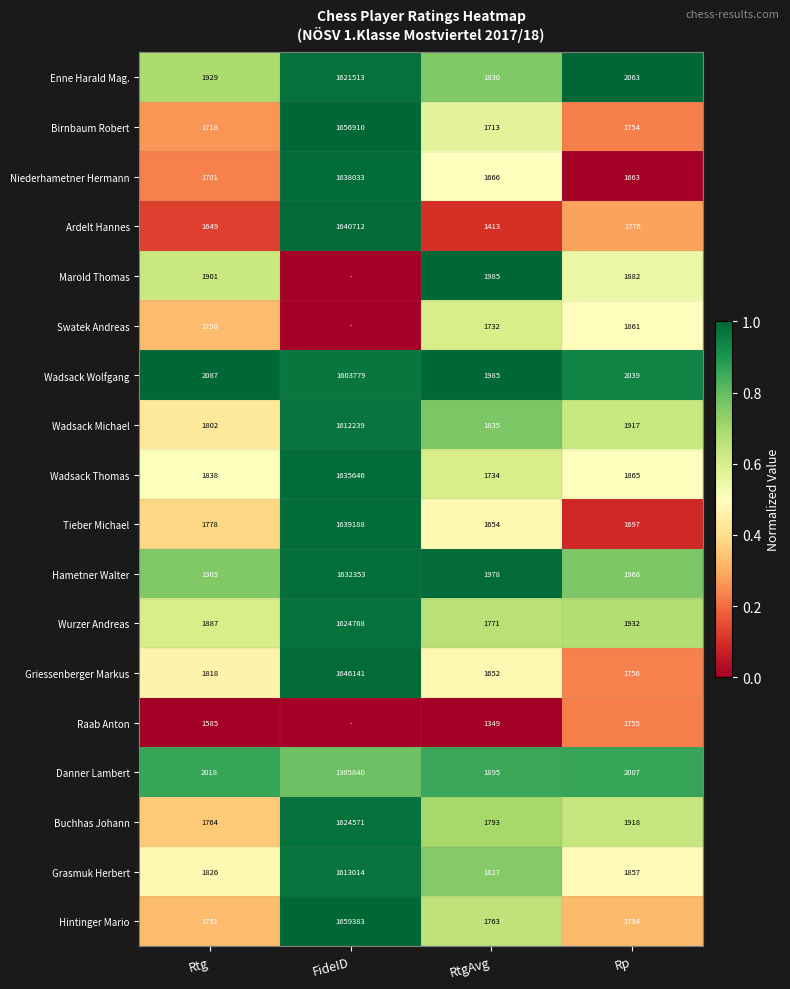

What is the total value across all series at RtgAvg?

31575